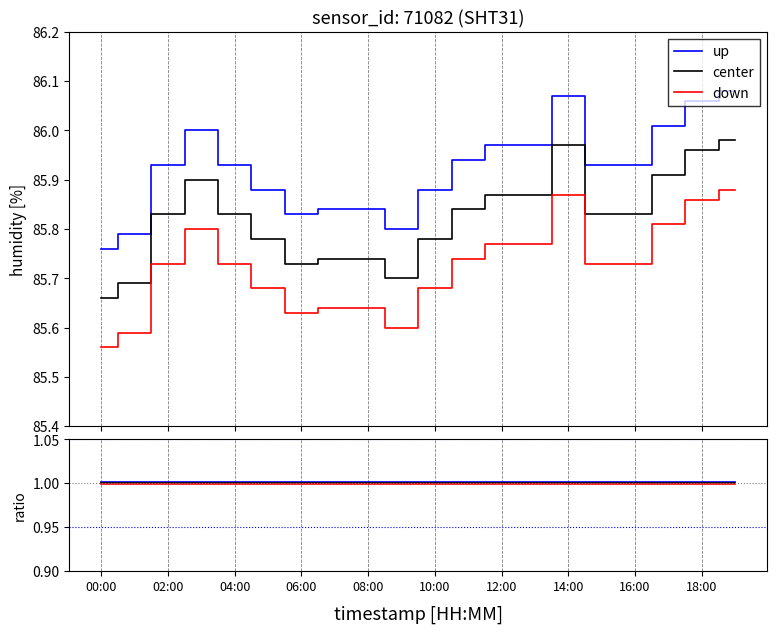

Rank the series at 19 from lowest to highest value.

down, center, up